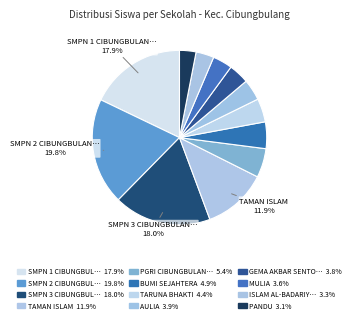

Which slice is the largest?

SMP NEGERI 2 CIBUNGBULANG